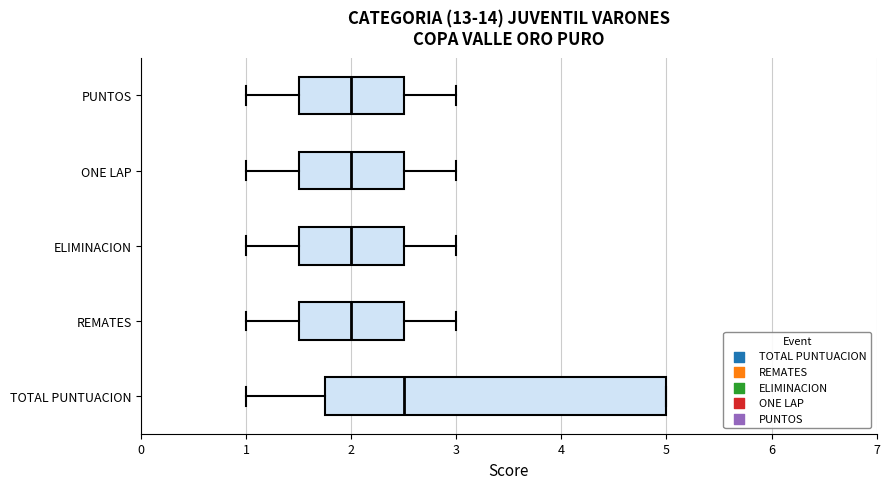

Where does the right whisker of the box for REMATES end on the x-axis? The values are not printed on the chart, so give them approximately, as read against the axis.

3.0